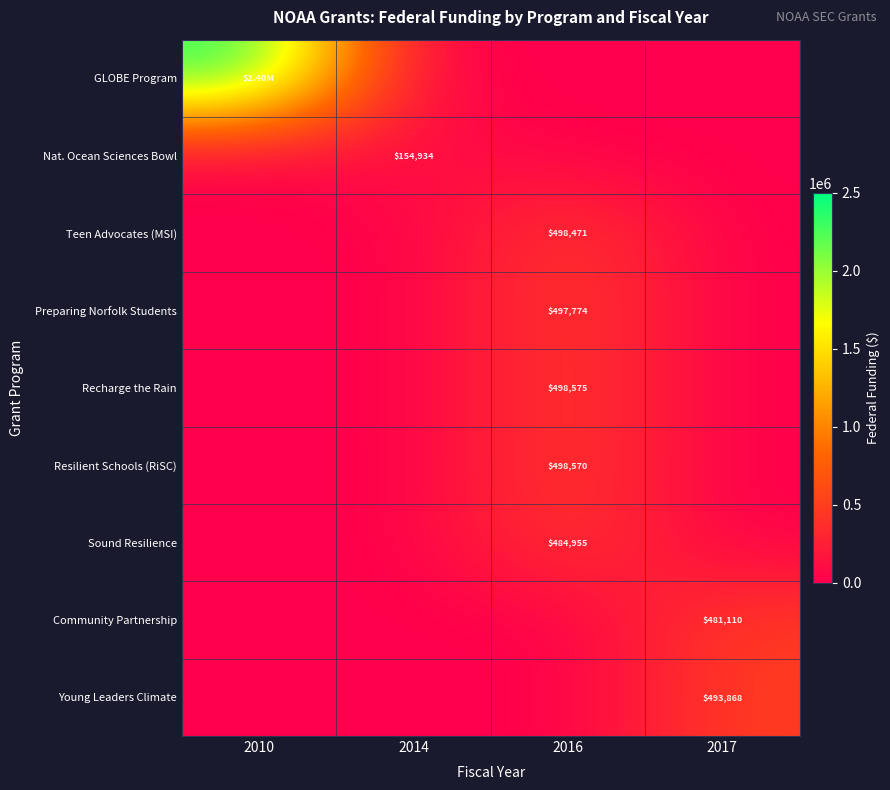

What is the spread (max minus min) of values at 2017?

493868